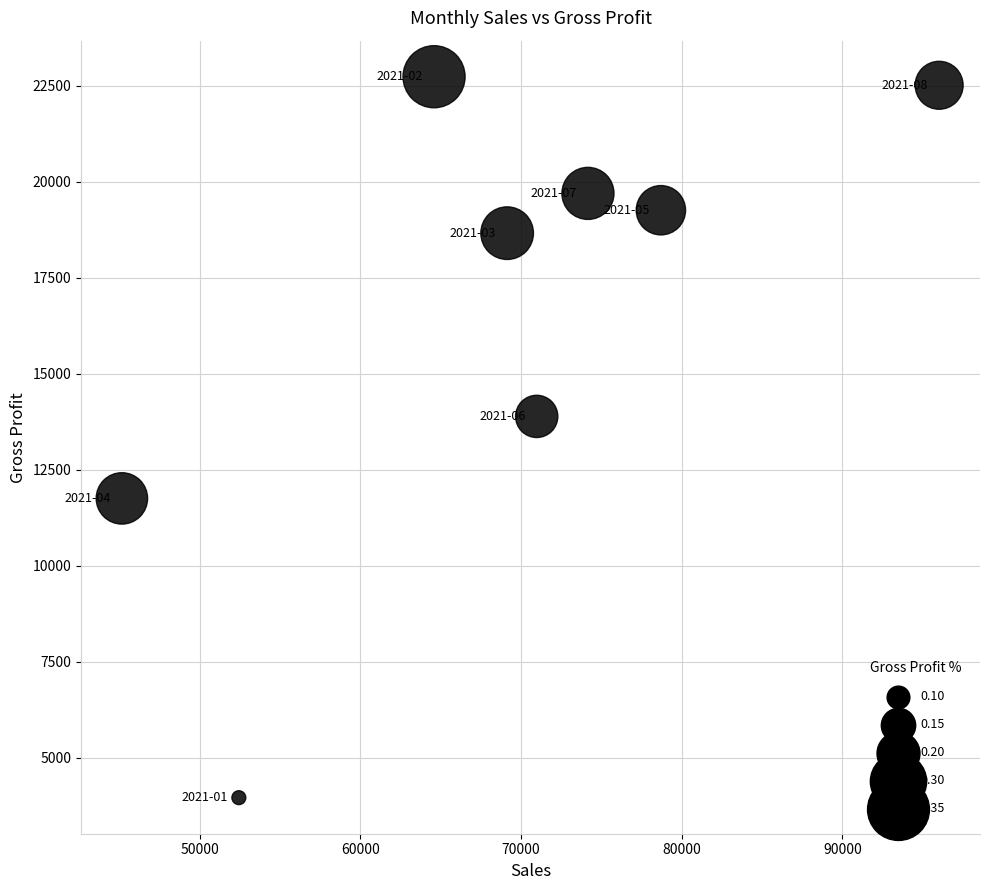

What Y value in the scatter plot is closest to 13350?

13892.3